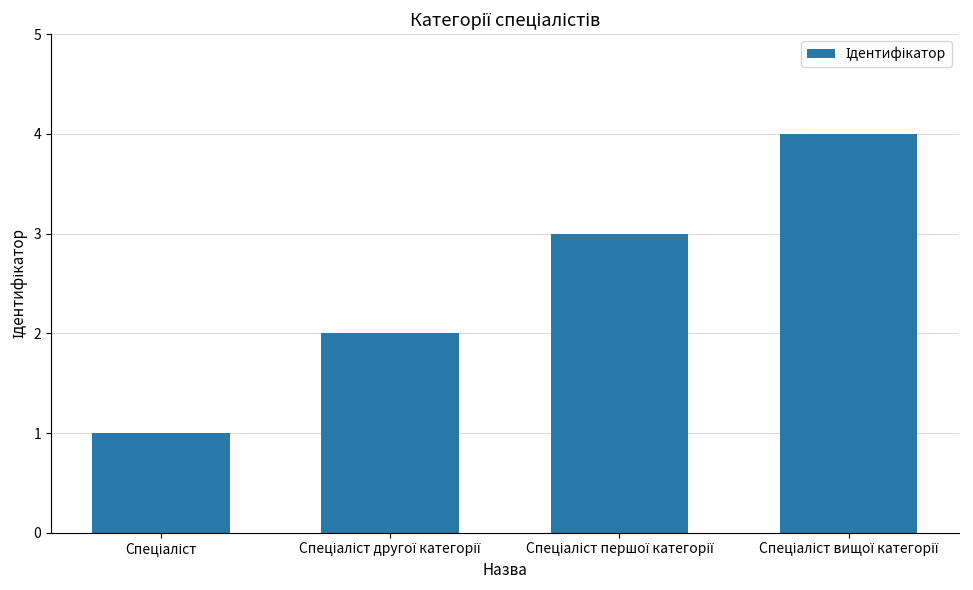

What is the sum of all values?

10